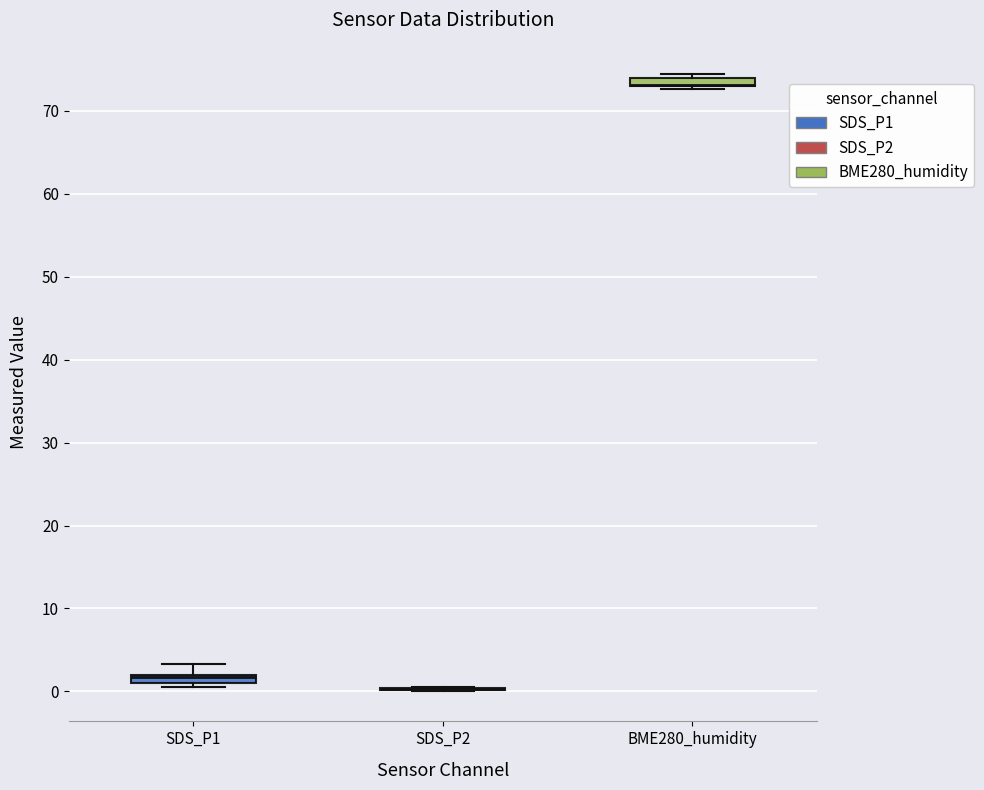

Where is the upper edge of the box for BME280_humidity on the y-axis? The values are not printed on the chart, so give them approximately, as read against the axis.

74